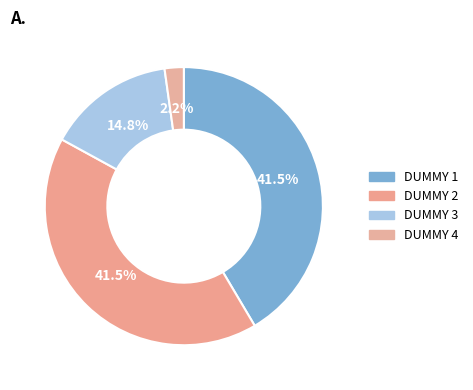

How many slices are in this pie chart?

4